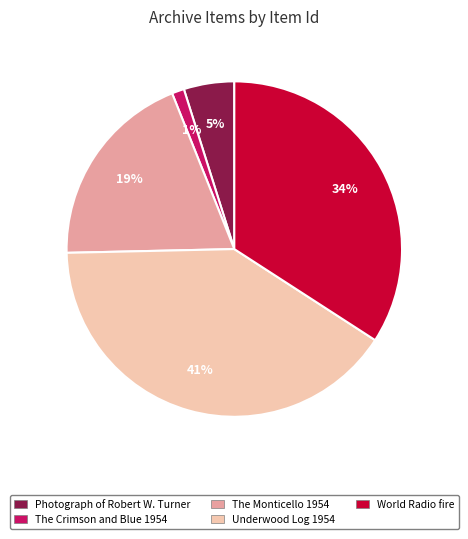

Which has a higher value, Underwood Log 1954 or The Crimson and Blue 1954?

Underwood Log 1954